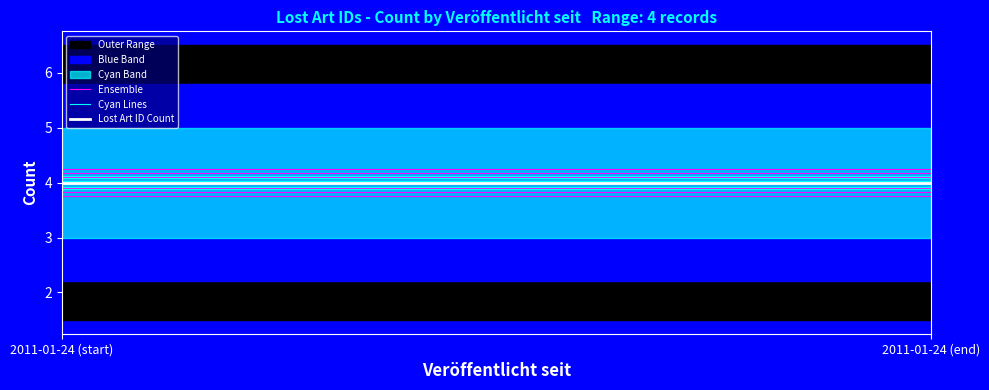

Rank the series by their average value, from highest to lowest.

Lost Art ID Count, Cyan Lines, Ensemble